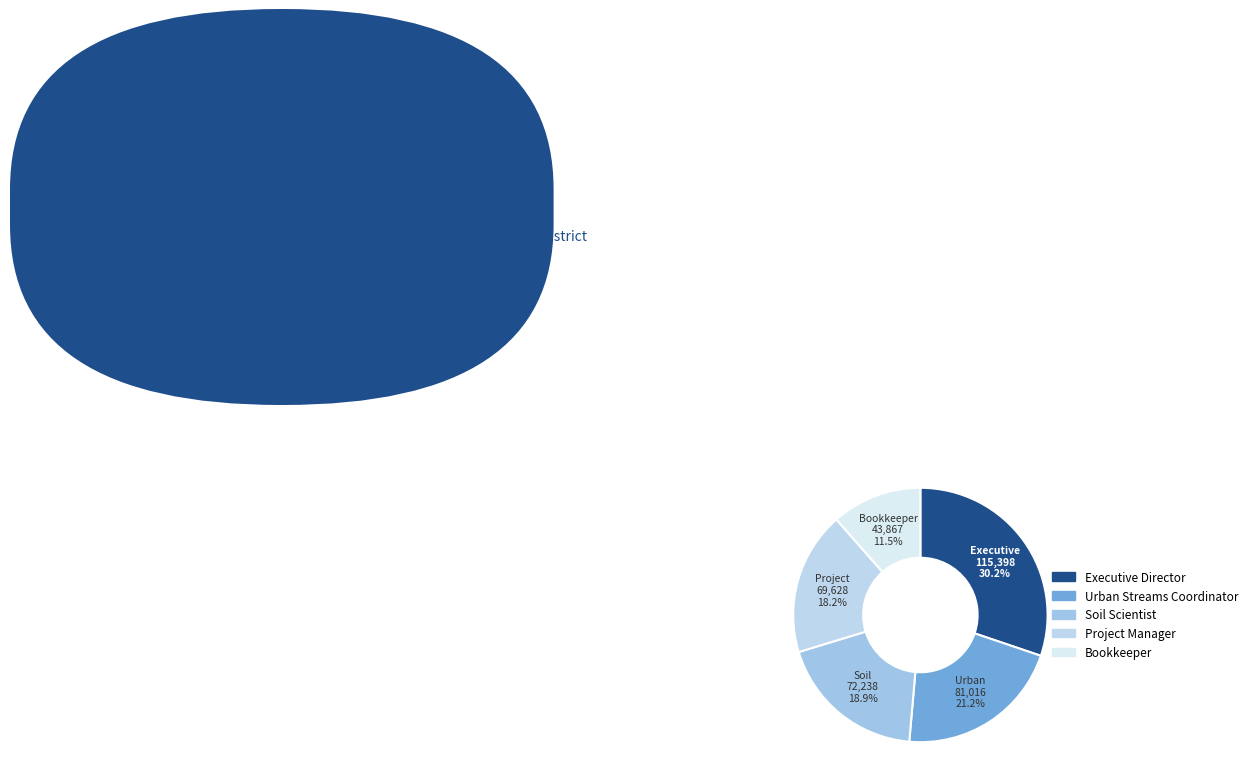

The Bookkeeper slice represents 11% of the pie. True or false?

True